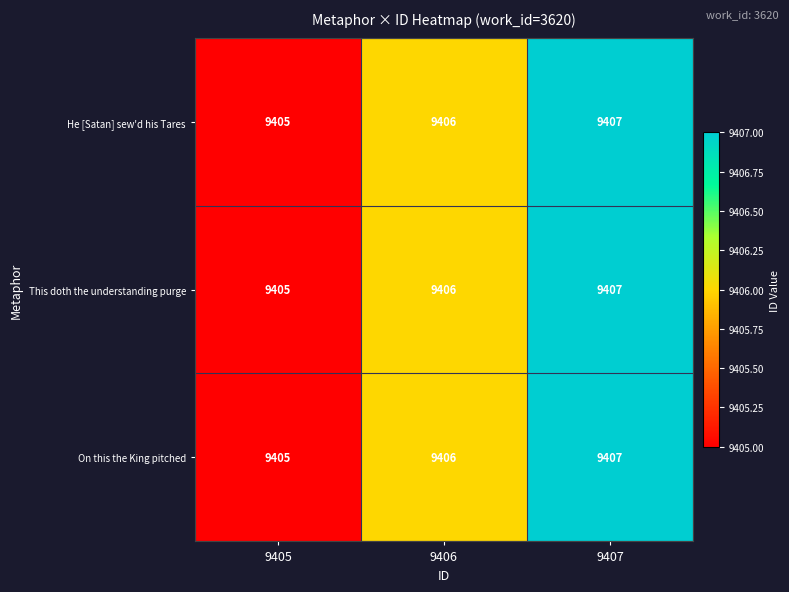

Rank the categories by This doth the understanding purge value from lowest to highest.

9405, 9406, 9407